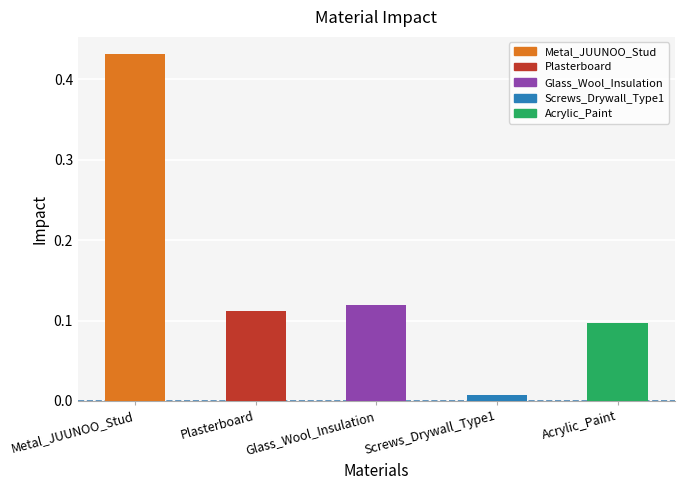

What is the label of the 4th bar from the left?

Screws_Drywall_Type1